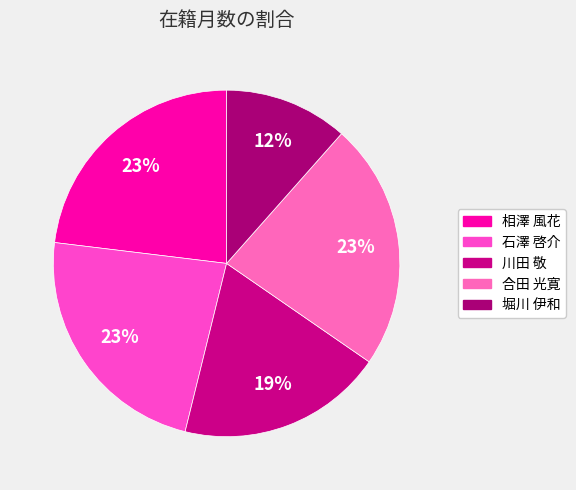

Does 合田 光寛 account for over 50% of the chart?

No